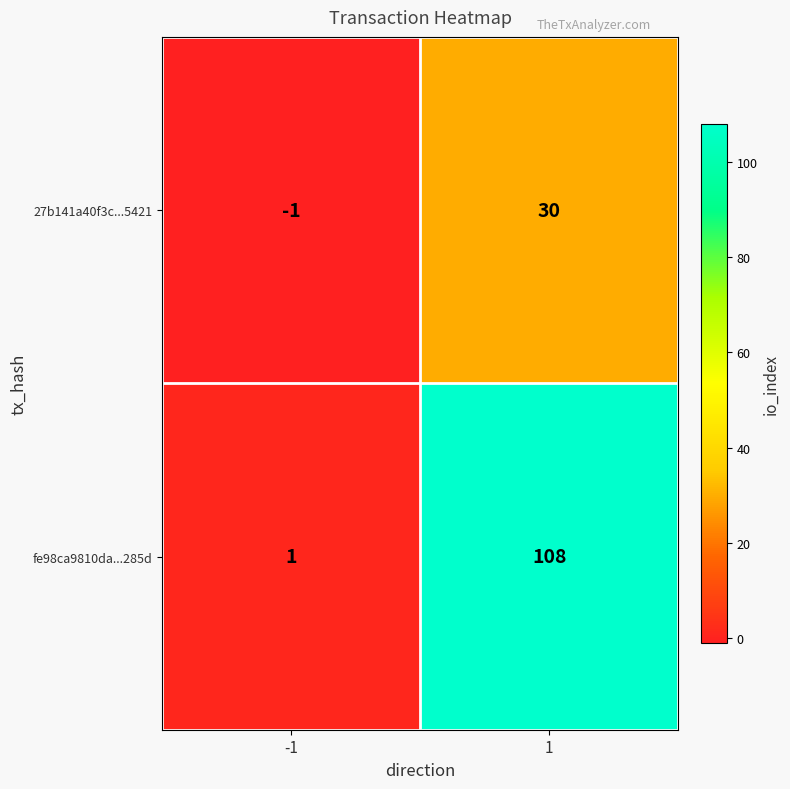

What is the sum of all fe98ca9810da...285d values?

109